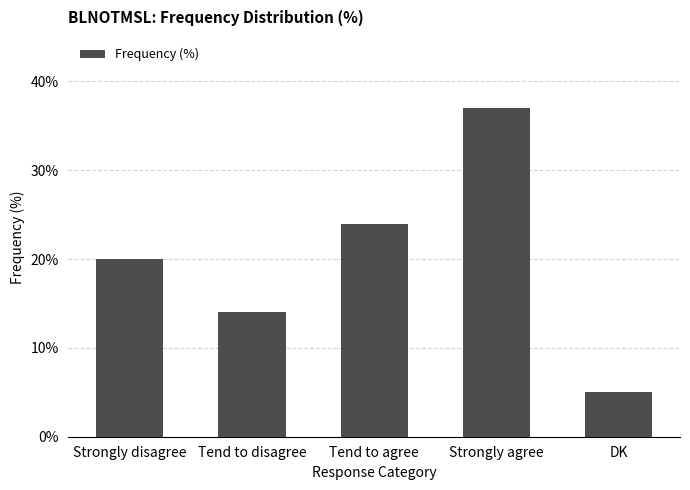

What is the label of the 3rd bar from the left?

Tend to agree